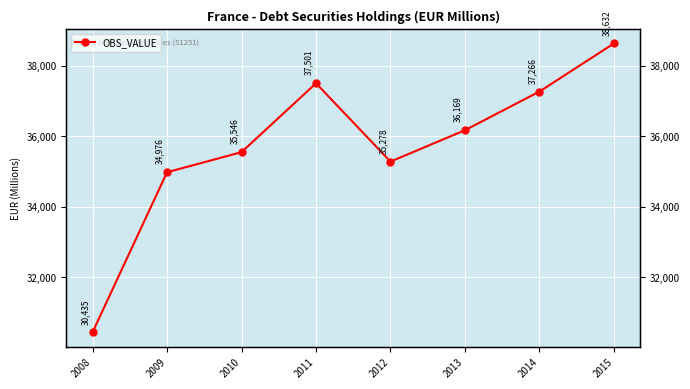

At which label is the value closest to 34533?

2009